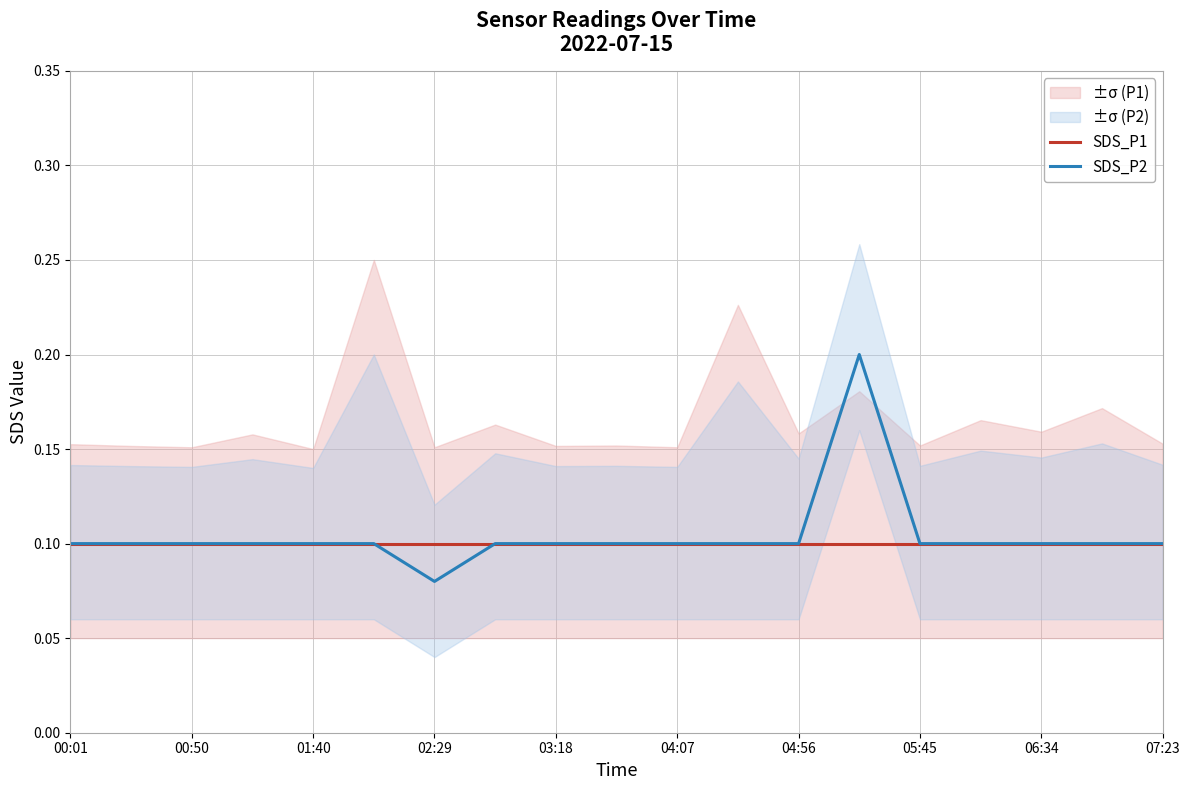

At how many categories does at least one series exceed 0?

19